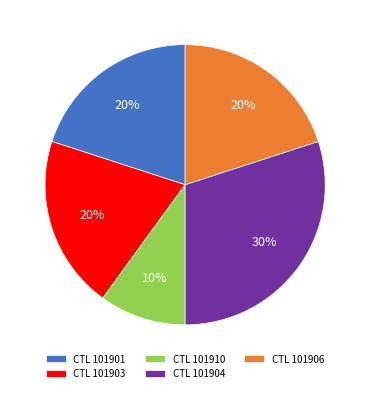

True or false: CTL 101910 accounts for 3% of the total.

False